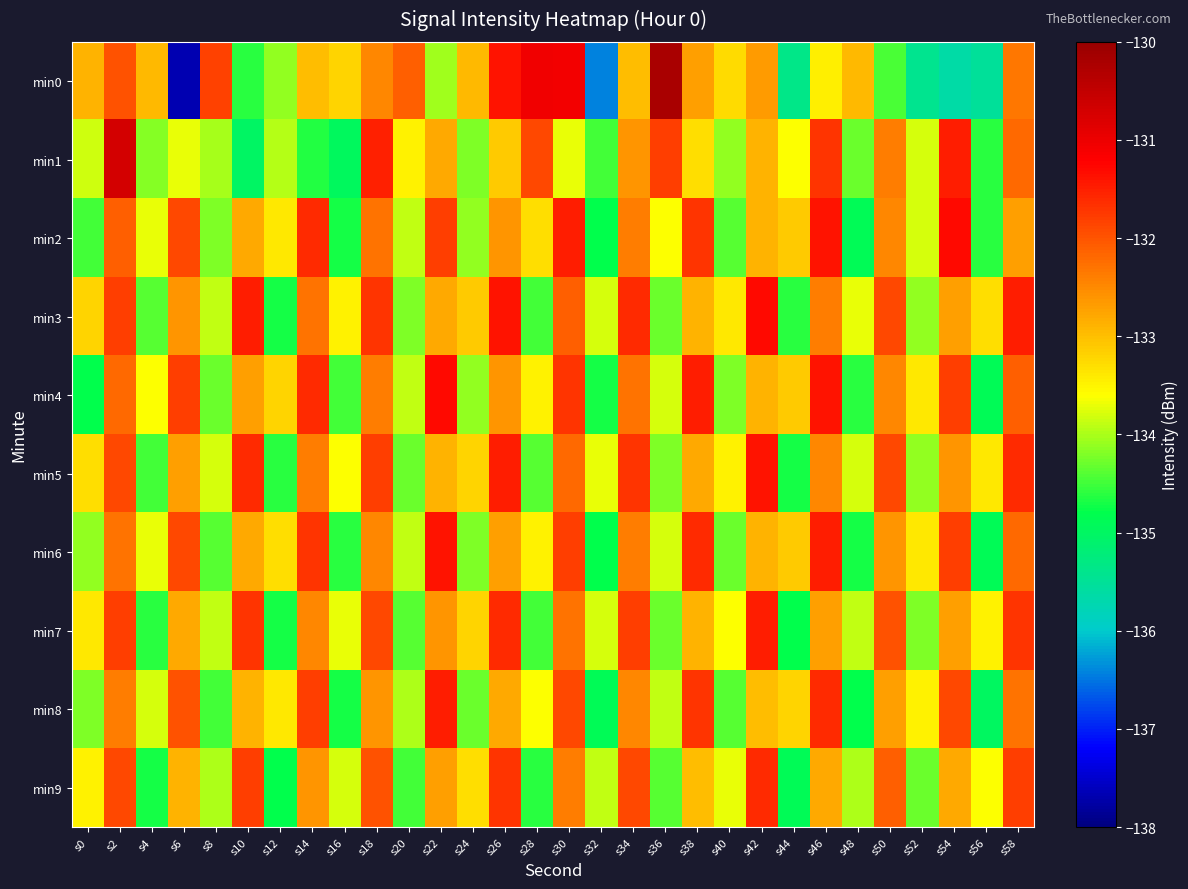

How many data points does each series have?

30